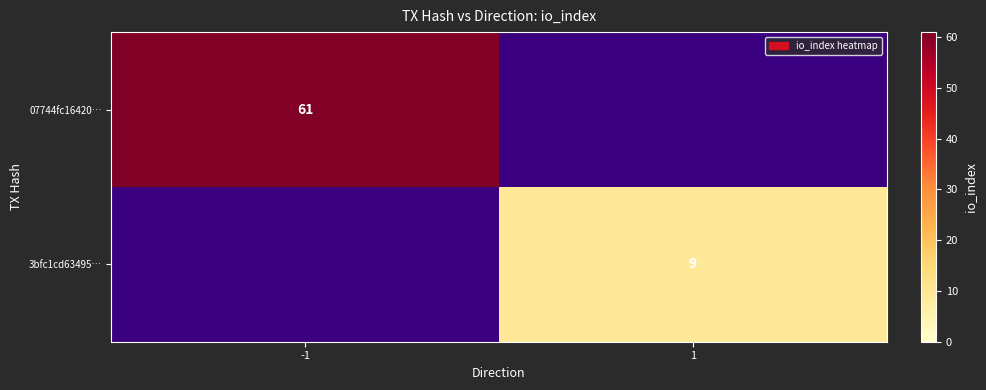

Is the value of 07744fc16420… at -1 greater than the value of 3bfc1cd63495… at 1?

Yes